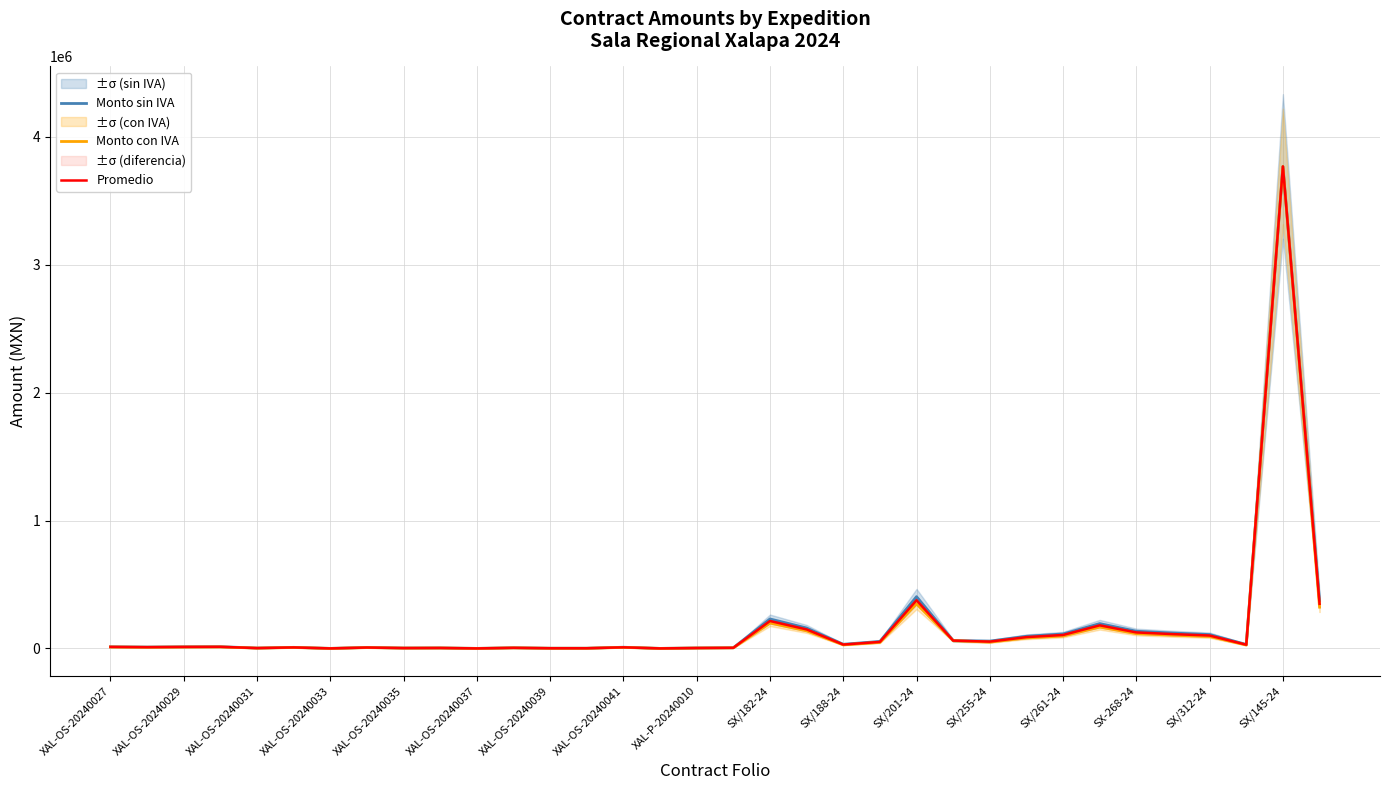

Rank the series at XAL-OS-20240041 from highest to lowest value.

Monto sin IVA, Promedio, Monto con IVA